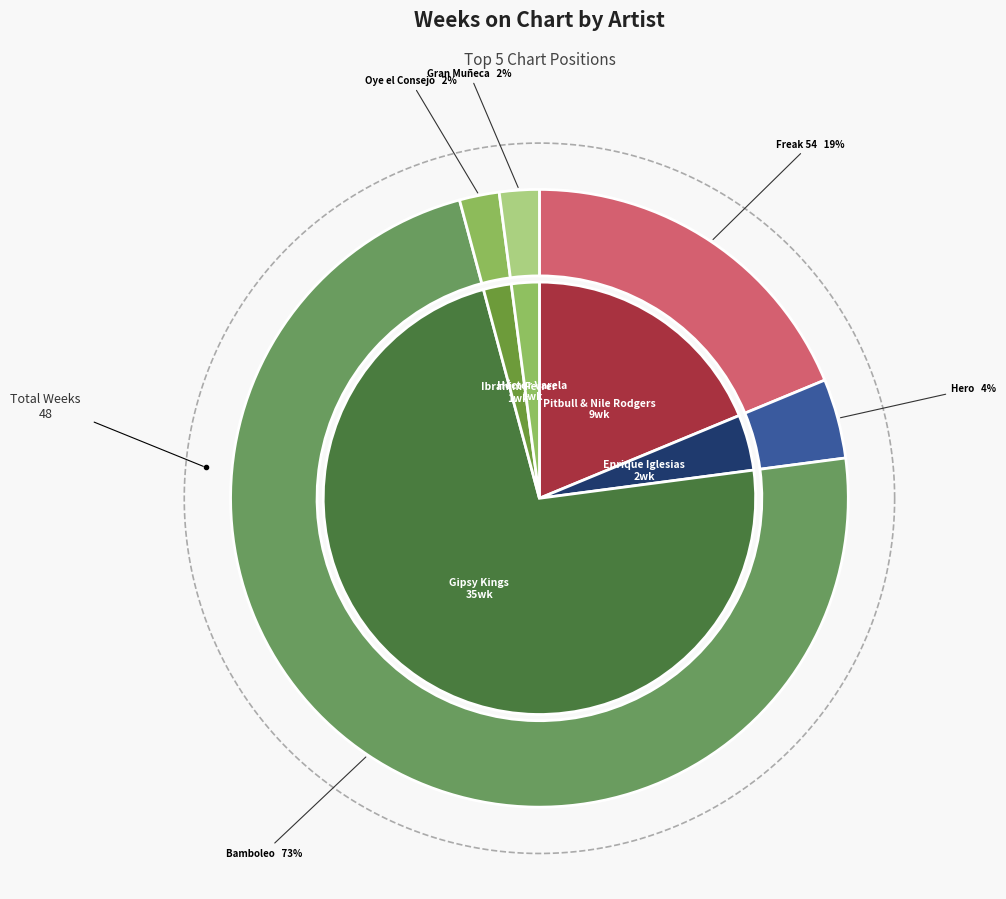

Combined, do Pitbull & Nile Rodgers - Freak 54 and Gipsy Kings - Bamboleo account for over 50%?

Yes